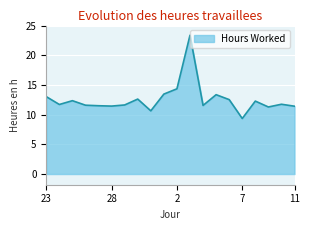

True or false: there are more than 2 points higher than both neighbors.

True